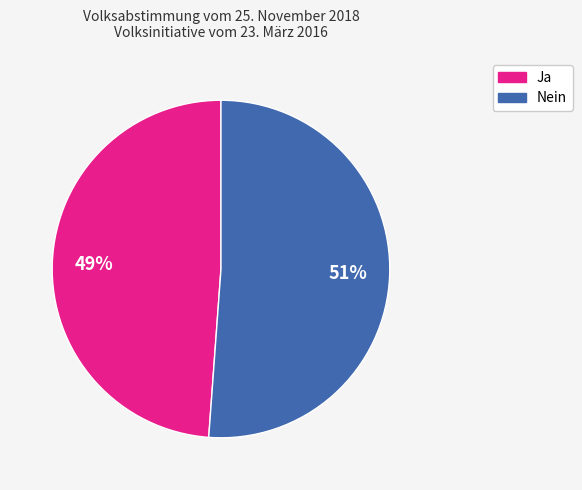

What is the smallest slice in the pie chart?

Ja